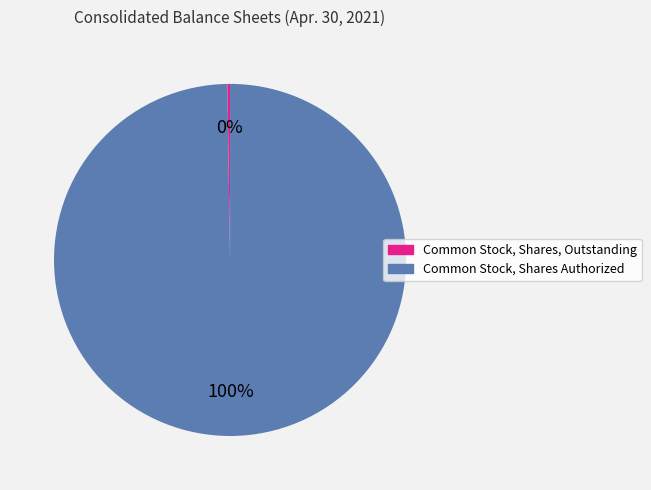

To the nearest percent, what is the average slice percentage?

50%